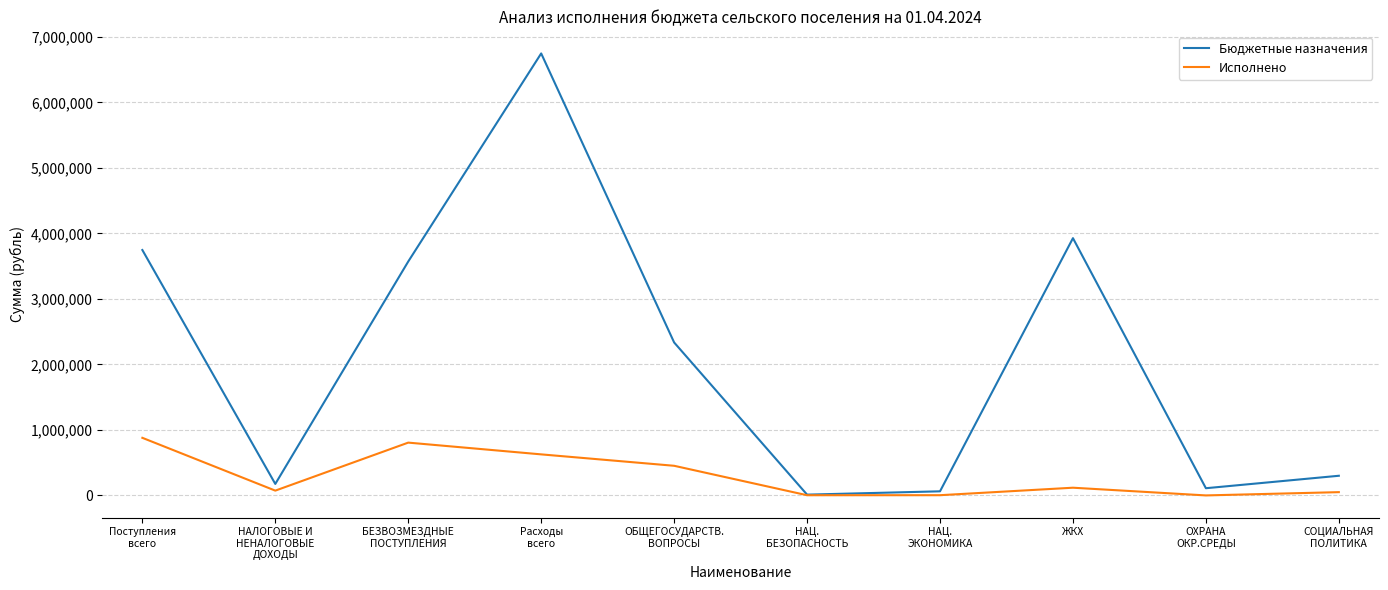

The value of Бюджетные назначения at БЕЗВОЗМЕЗДНЫЕ
ПОСТУПЛЕНИЯ is 6334394.3. True or false?

False